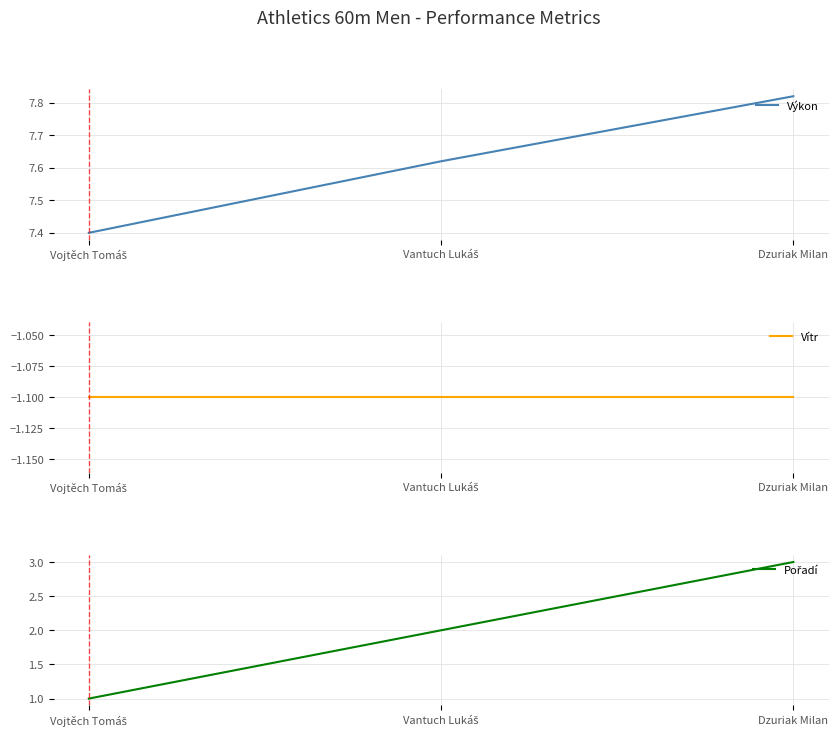

Where is Výkon nearest to the value 7?

Vojtěch Tomáš